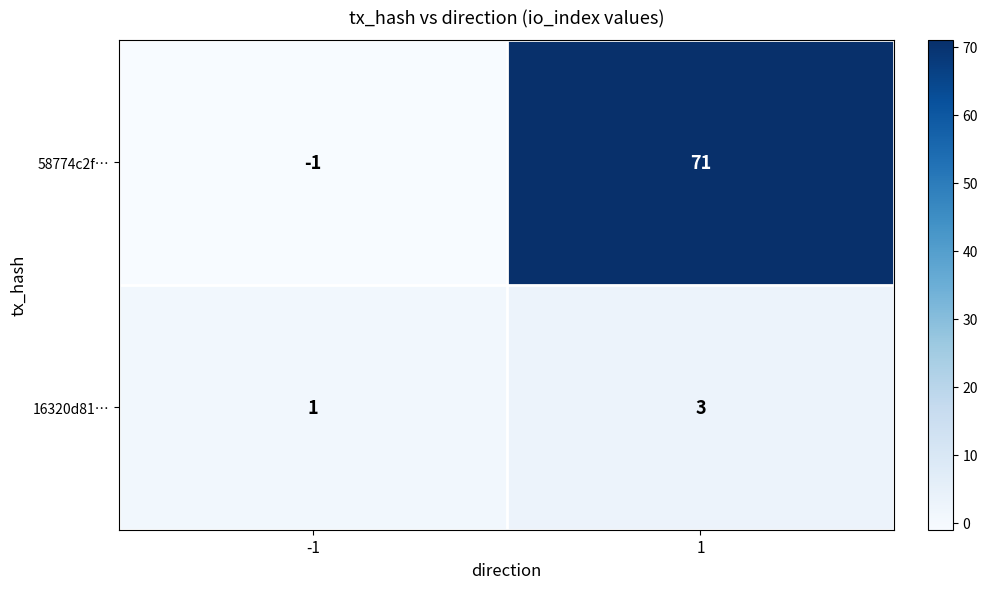

Reading right to left, what are all the values shown in this chart?

58774c2f…: 71	-1
16320d81…: 3	1